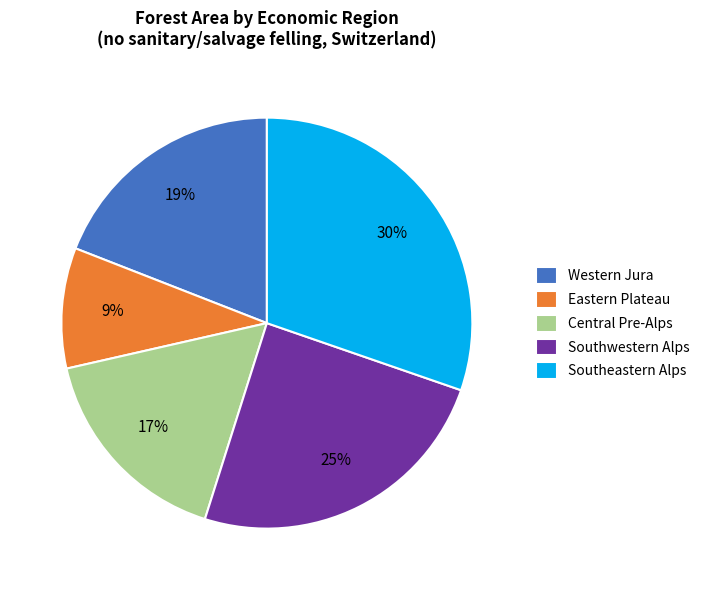

Rank the categories by value from highest to lowest.

Southeastern Alps, Southwestern Alps, Western Jura, Central Pre-Alps, Eastern Plateau